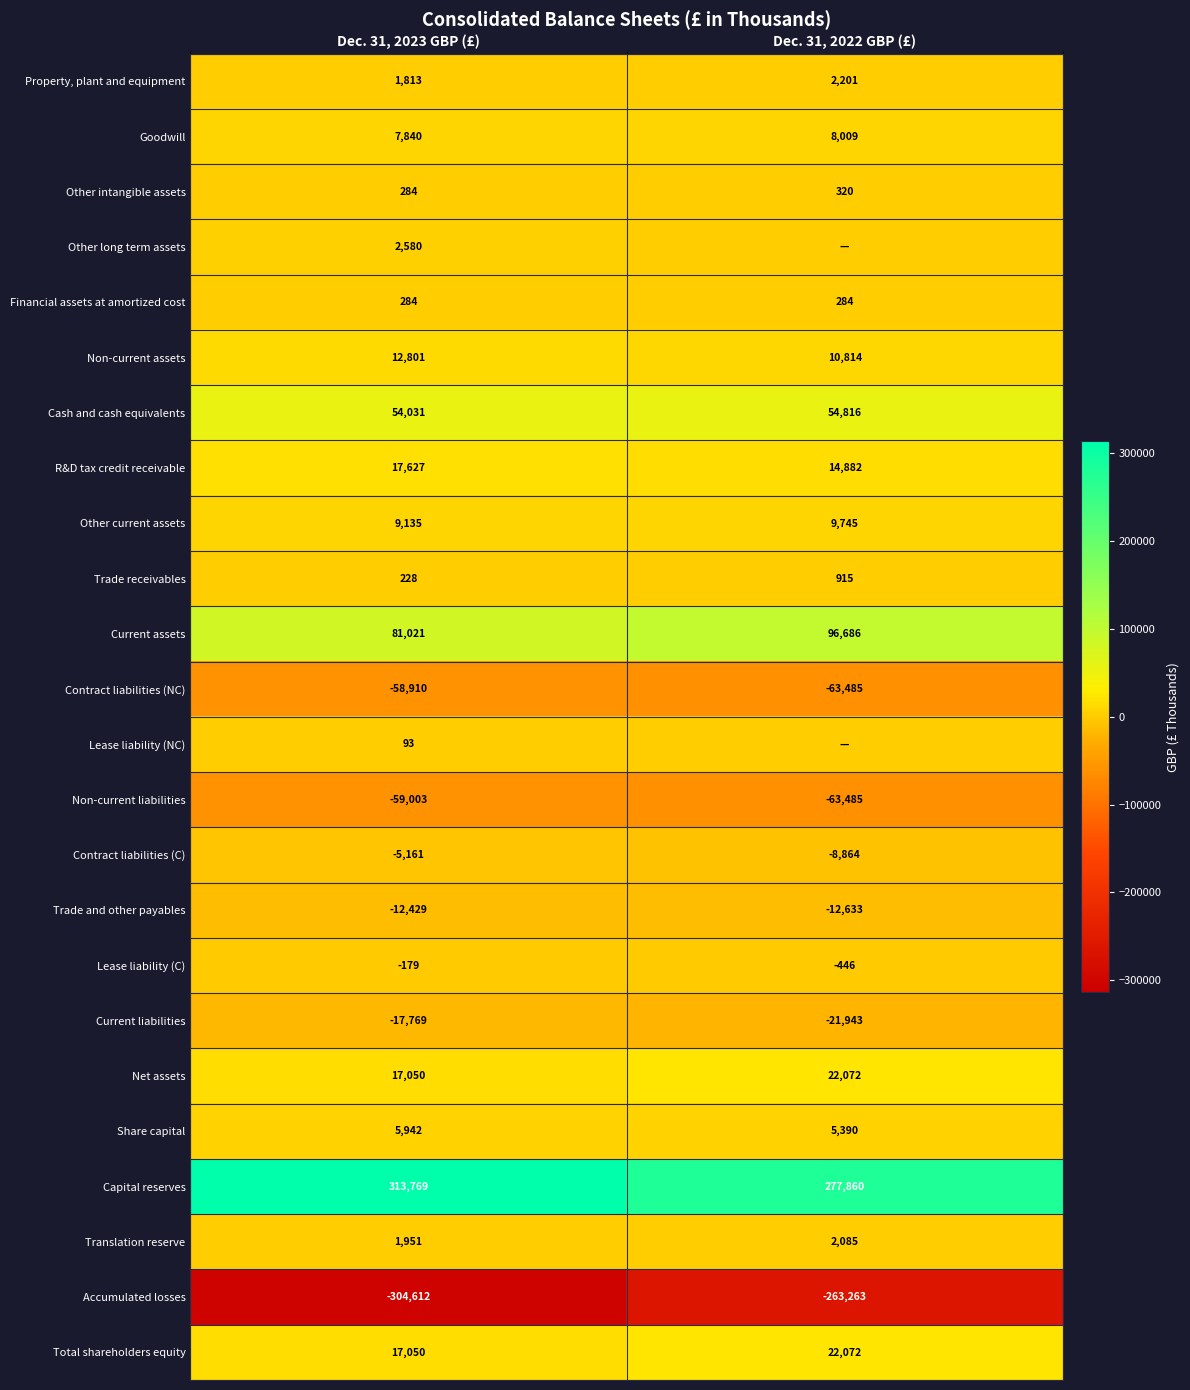

What is the difference between the highest and lowest values at Dec. 31, 2022 GBP (£)?

541123